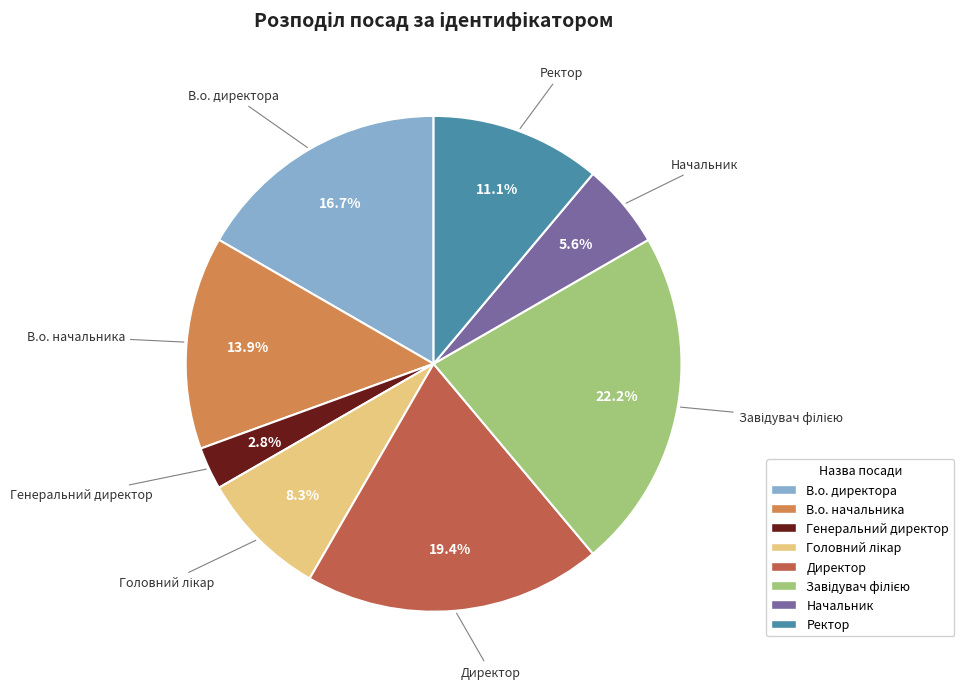

Which slice is the smallest?

Генеральний директор